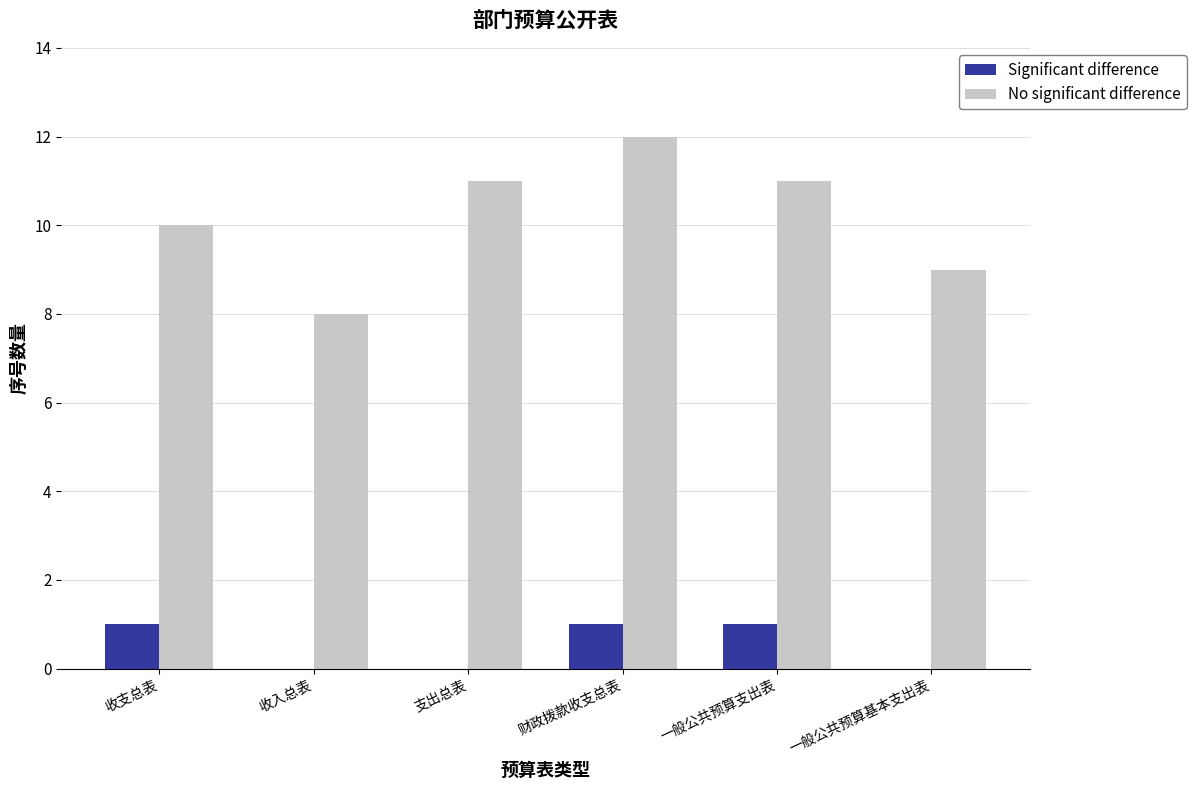

How many data points does each series have?

6